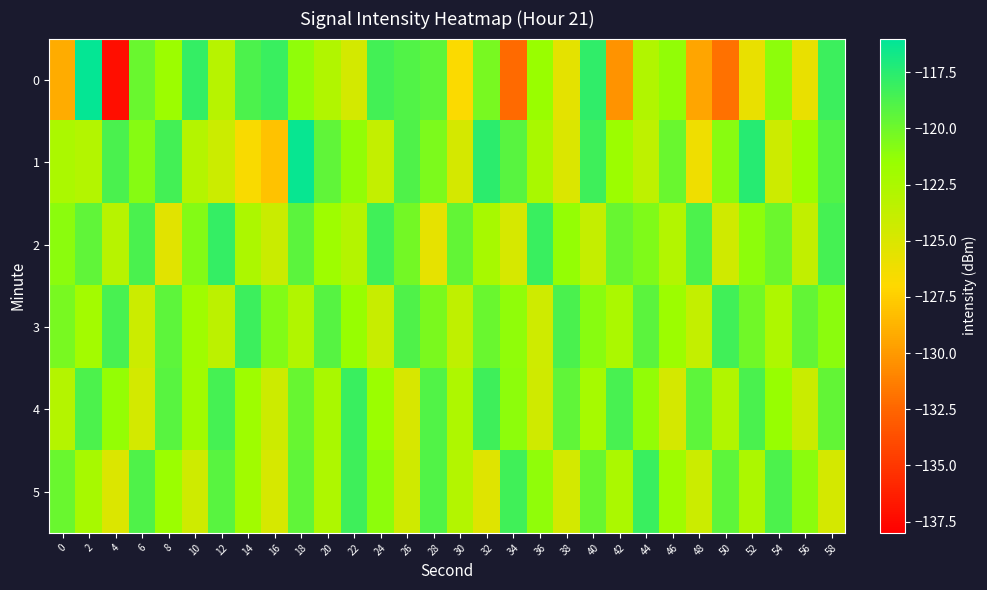

Reading left to right, what are all the values shown in this chart?

0: 0=-129.1	2=-116.2	4=-137.2	6=-119.8	8=-121.7	10=-117.9	12=-123.2	14=-118.8	16=-118.1	18=-121.2	20=-122.8	22=-124.6	24=-118.5	26=-118.9	28=-119.4	30=-126.8	32=-120.3	34=-132.3	36=-121.6	38=-125.5	40=-117.8	42=-130.3	44=-122.9	46=-121.2	48=-129.5	50=-132.0	52=-125.8	54=-121.1	56=-125.8	58=-118.2
1: 0=-122.5	2=-123.0	4=-118.7	6=-120.9	8=-118.5	10=-123.0	12=-124.2	14=-126.7	16=-128.1	18=-116.3	20=-119.5	22=-121.3	24=-123.8	26=-118.9	28=-120.5	30=-124.7	32=-117.6	34=-119.2	36=-122.4	38=-125.1	40=-118.3	42=-121.7	44=-123.5	46=-119.8	48=-126.2	50=-120.9	52=-117.4	54=-124.3	56=-121.6	58=-119.0
2: 0=-121.0	2=-119.5	4=-123.2	6=-118.7	8=-125.4	10=-120.8	12=-117.9	14=-122.6	16=-124.1	18=-119.3	20=-121.8	22=-123.0	24=-118.4	26=-120.2	28=-125.7	30=-119.6	32=-122.3	34=-124.8	36=-118.1	38=-121.4	40=-123.9	42=-119.7	44=-120.6	46=-122.9	48=-118.8	50=-124.5	52=-121.1	54=-119.9	56=-123.7	58=-118.5
3: 0=-120.3	2=-122.1	4=-118.6	6=-124.2	8=-119.4	10=-121.9	12=-123.4	14=-118.2	16=-120.7	18=-122.8	20=-119.1	22=-121.5	24=-124.0	26=-118.9	28=-120.4	30=-123.6	32=-119.8	34=-121.2	36=-124.4	38=-118.7	40=-120.9	42=-122.5	44=-119.3	46=-121.7	48=-123.8	50=-118.4	52=-120.1	54=-122.7	56=-119.6	58=-121.0
4: 0=-123.0	2=-118.8	4=-121.4	6=-124.6	8=-119.2	10=-122.0	12=-118.5	14=-121.8	16=-124.3	18=-119.7	20=-122.4	22=-118.1	24=-121.6	26=-124.9	28=-119.0	30=-122.7	32=-118.3	34=-121.1	36=-124.5	38=-119.5	40=-122.2	42=-118.6	44=-121.3	46=-124.7	48=-119.4	50=-122.8	52=-118.7	54=-121.5	56=-124.1	58=-119.6
5: 0=-119.8	2=-122.3	4=-125.1	6=-118.9	8=-121.6	10=-124.4	12=-119.2	14=-122.0	16=-124.8	18=-119.5	20=-122.7	22=-118.3	24=-121.1	26=-124.5	28=-119.0	30=-122.9	32=-125.3	34=-118.4	36=-121.2	38=-124.6	40=-119.7	42=-122.5	44=-118.1	46=-121.9	48=-124.2	50=-119.4	52=-122.6	54=-118.8	56=-121.0	58=-124.7